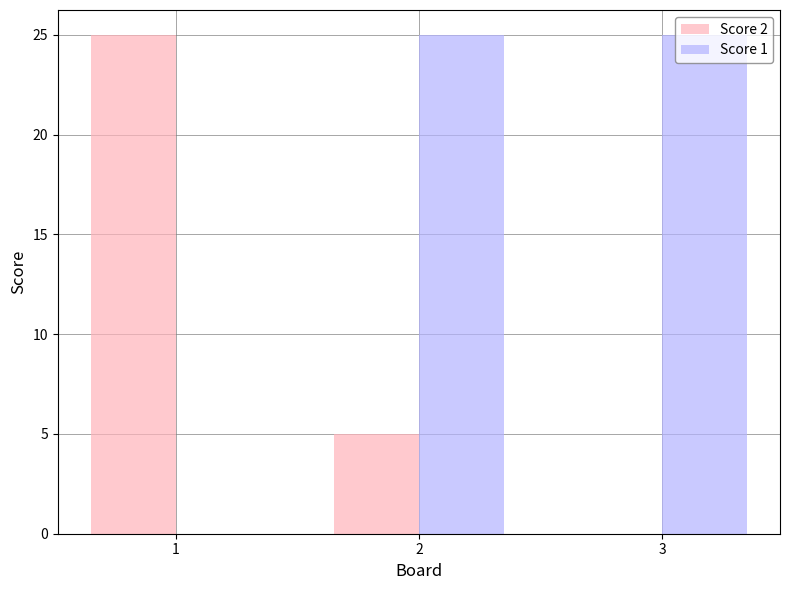

Does the chart contain stacked bars?

No